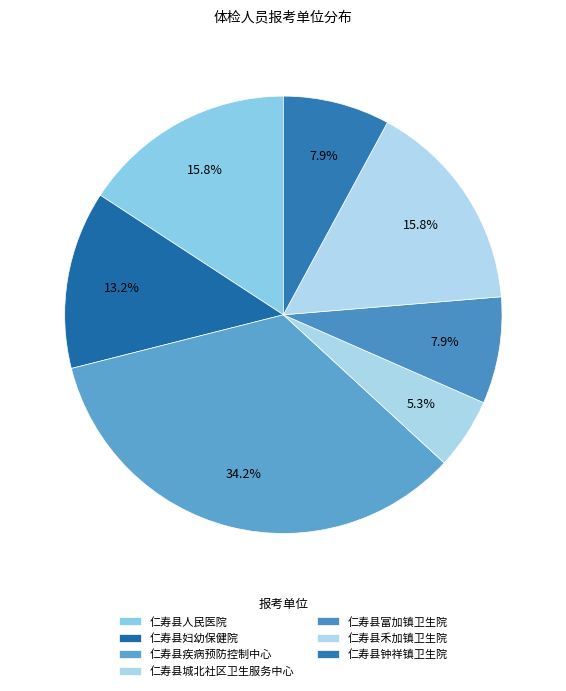

How many slices are in this pie chart?

7